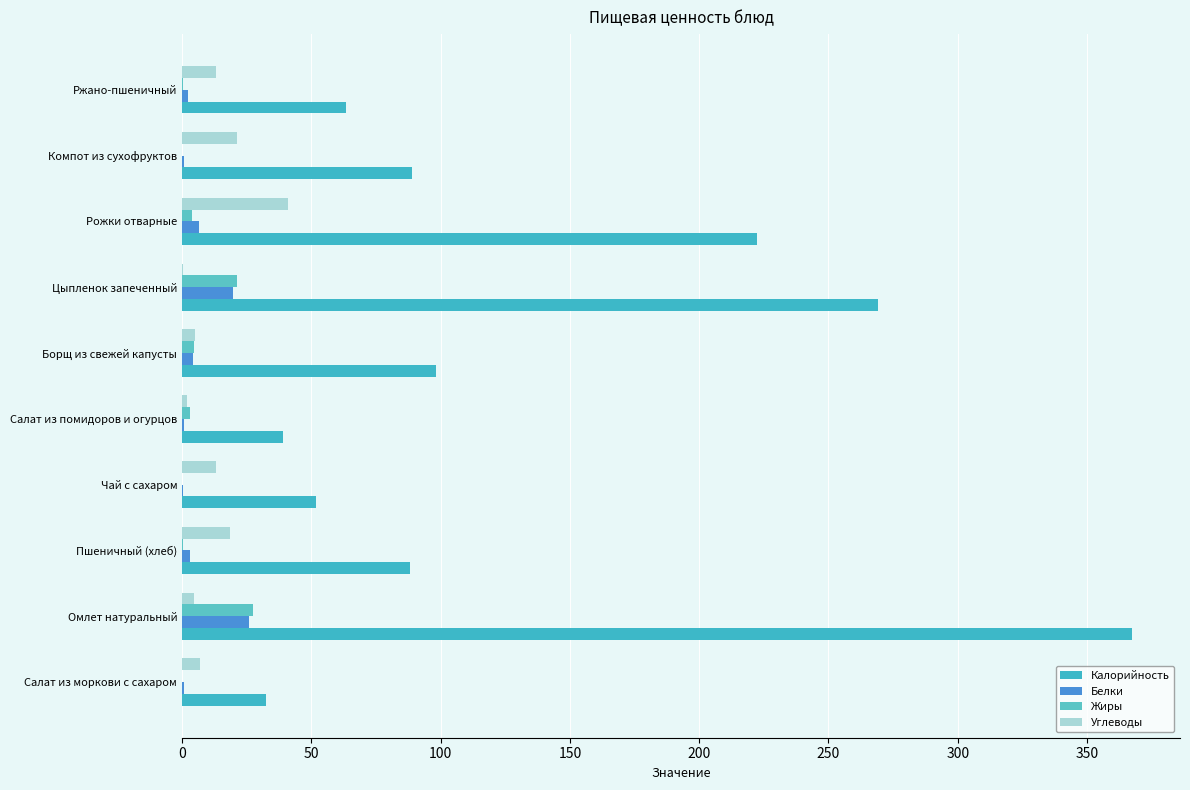

Reading left to right, what are all the values shown in this chart?

Калорийность: 32.3	367.6	88.0	51.9	39.1	98.0	269.0	222.5	88.7	63.3
Белки: 0.8	25.7	3.0	0.2	0.6	4.2	19.8	6.4	0.7	2.2
Жиры: 0.1	27.4	0.4	0.1	3.1	4.7	21.2	3.6	0.1	0.4
Углеводы: 7.0	4.6	18.5	13.0	2.1	5.2	0.3	40.9	21.1	13.0